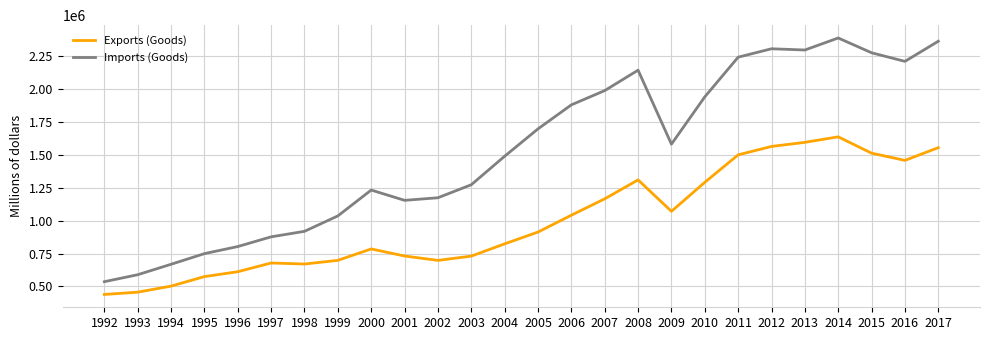

Rank the series by their maximum value, from highest to lowest.

Imports (Goods), Exports (Goods)